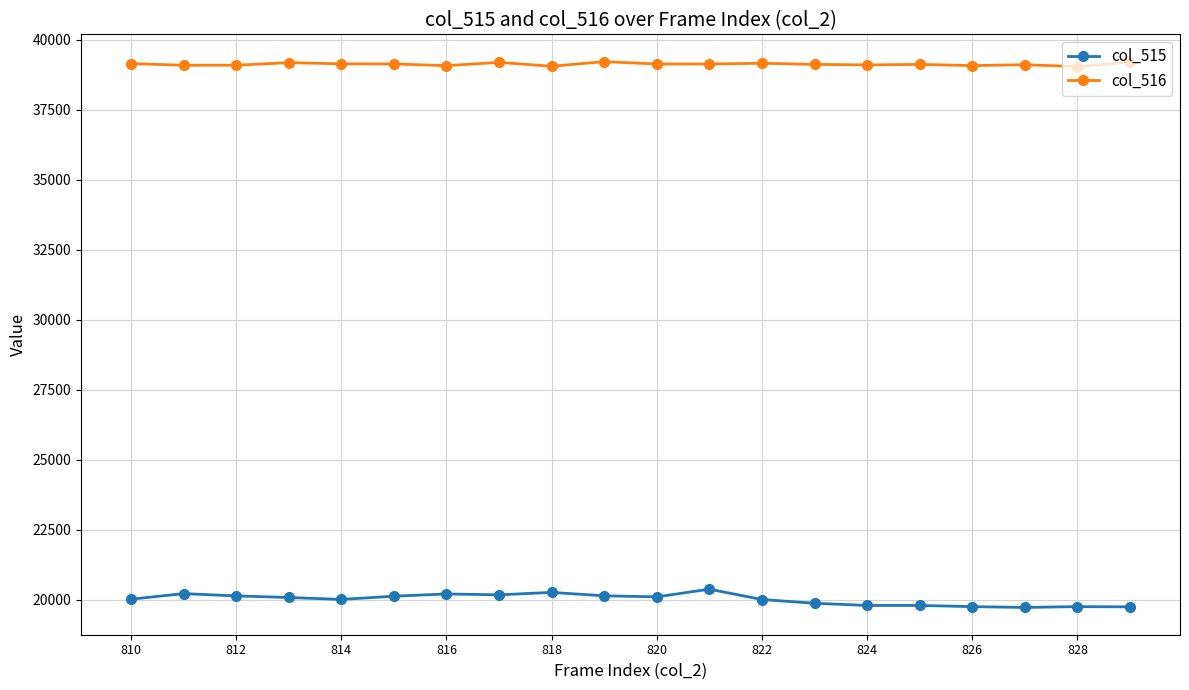

At how many categories does at least one series exceed 22258?

20